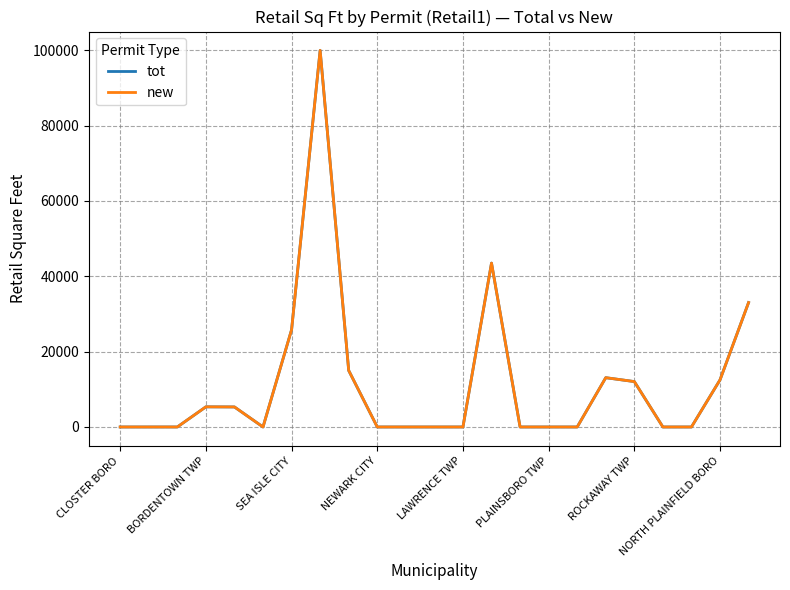

What is the difference between the second highest and minimum values in the new series?

43500